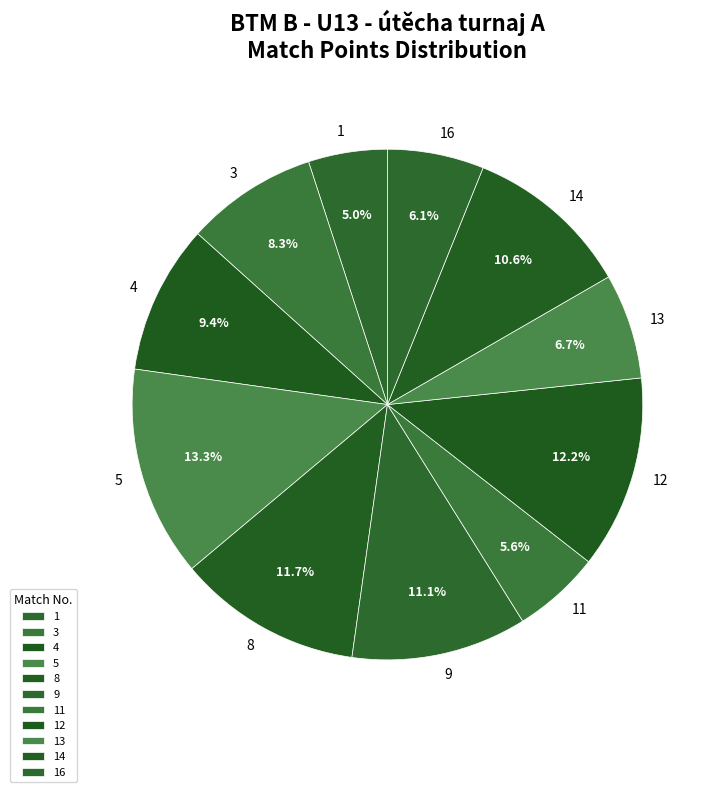

Rank the categories by value from highest to lowest.

5, 12, 8, 9, 14, 4, 3, 13, 16, 11, 1